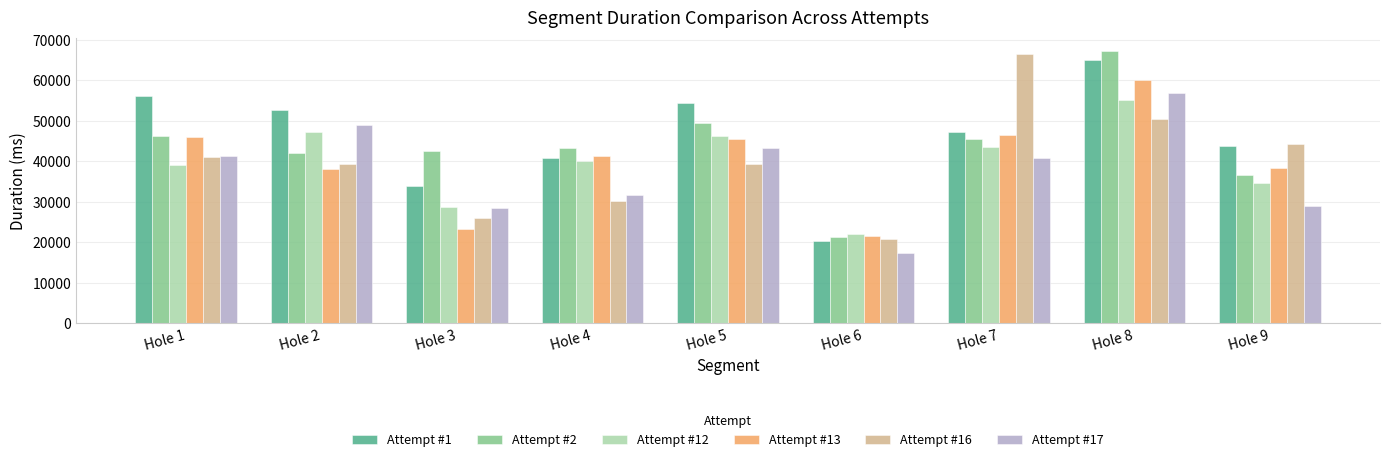

What is the difference between the second highest and second lowest values in the Attempt #1 series?

22164